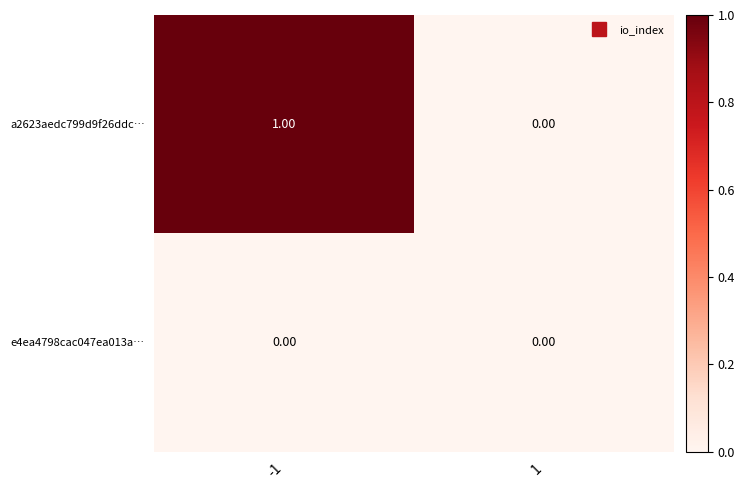

Which series changed the most between -1 and 1?

a2623aedc799d9f26ddc…